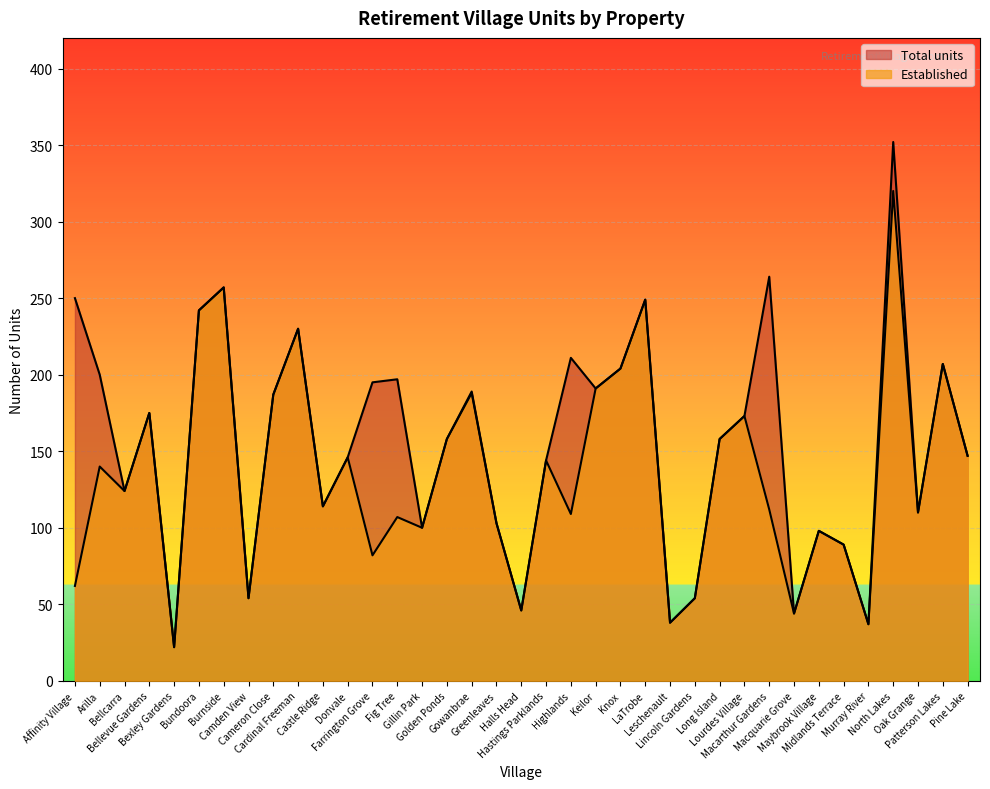

How many values in the Total units series exceed 158?

18